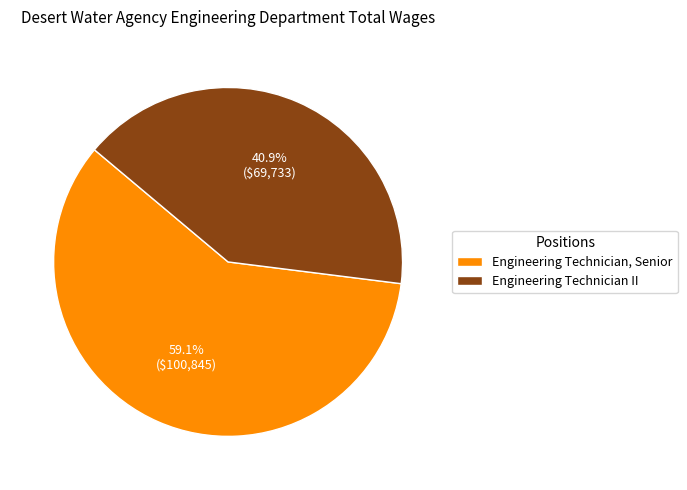

What is the ratio of the value at Engineering Technician, Senior to the value at Engineering Technician II?

1.4